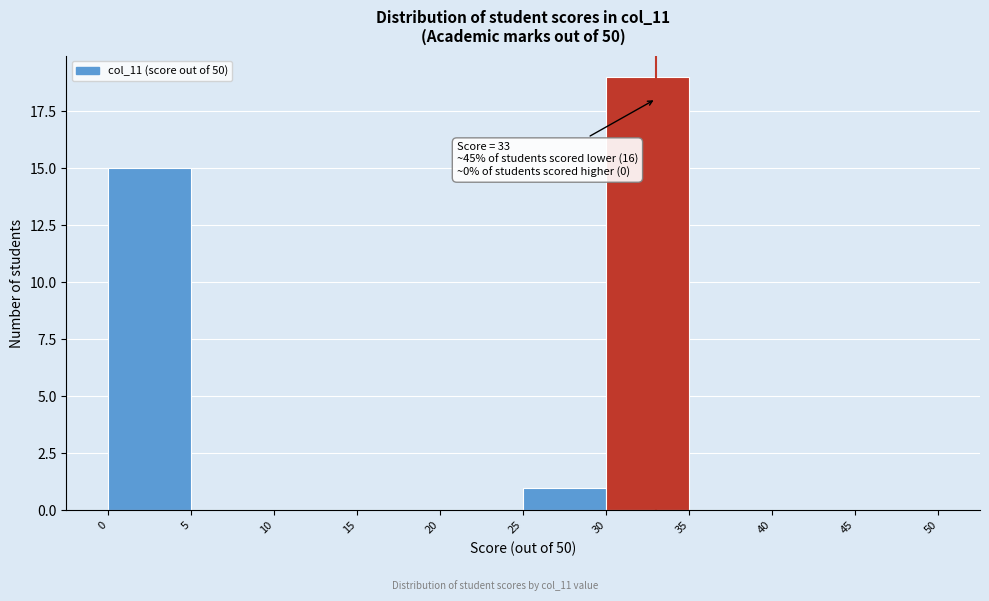

Over which range of the x-axis is the bar tallest?

30 to 35